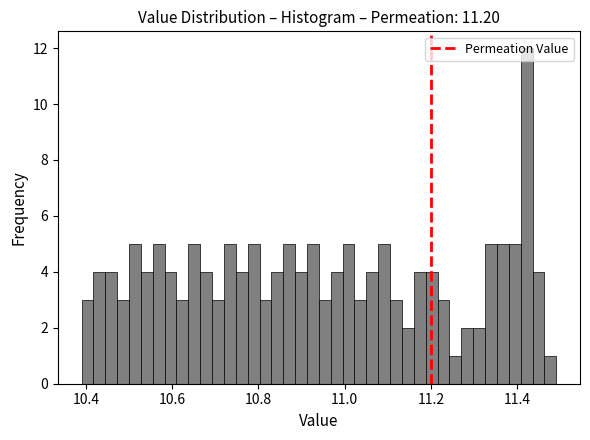

Around what value on the x-axis is the tallest bar? Give the approximate position of its centre, as read against the axis.

11.42